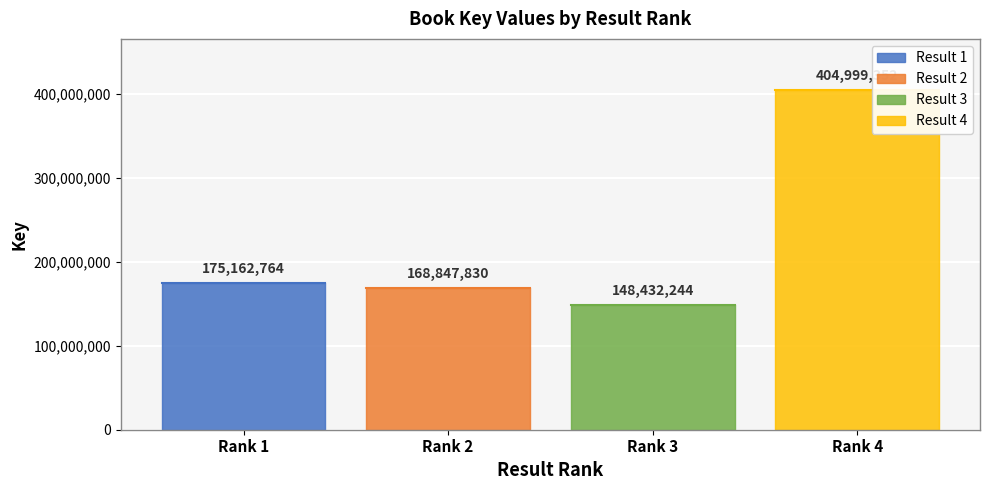

At which category does the chart reach its peak across all series?

4